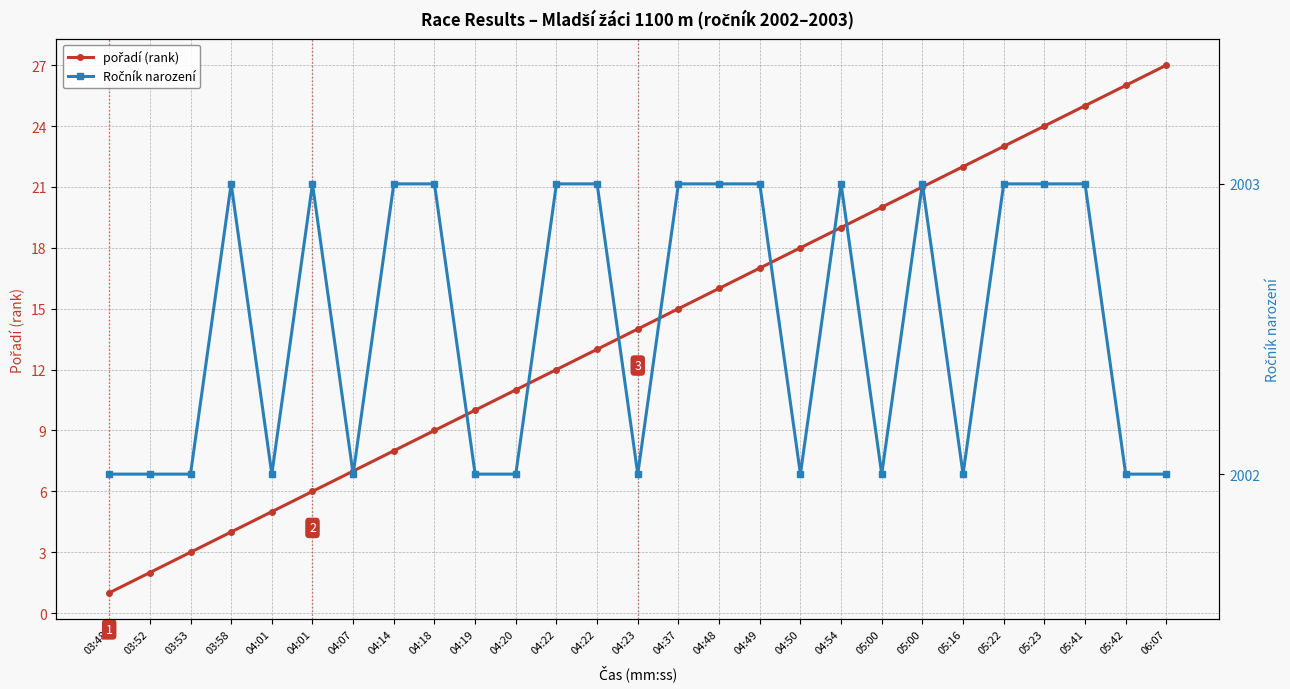

What is the smallest value displayed?

1